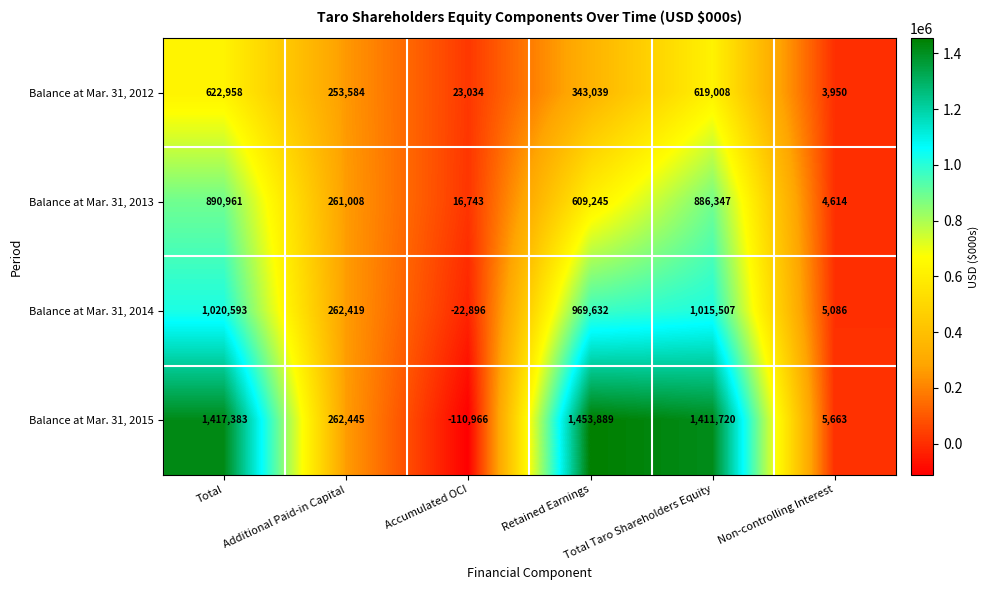

Which series has the largest total across all categories?

Balance at Mar. 31, 2015